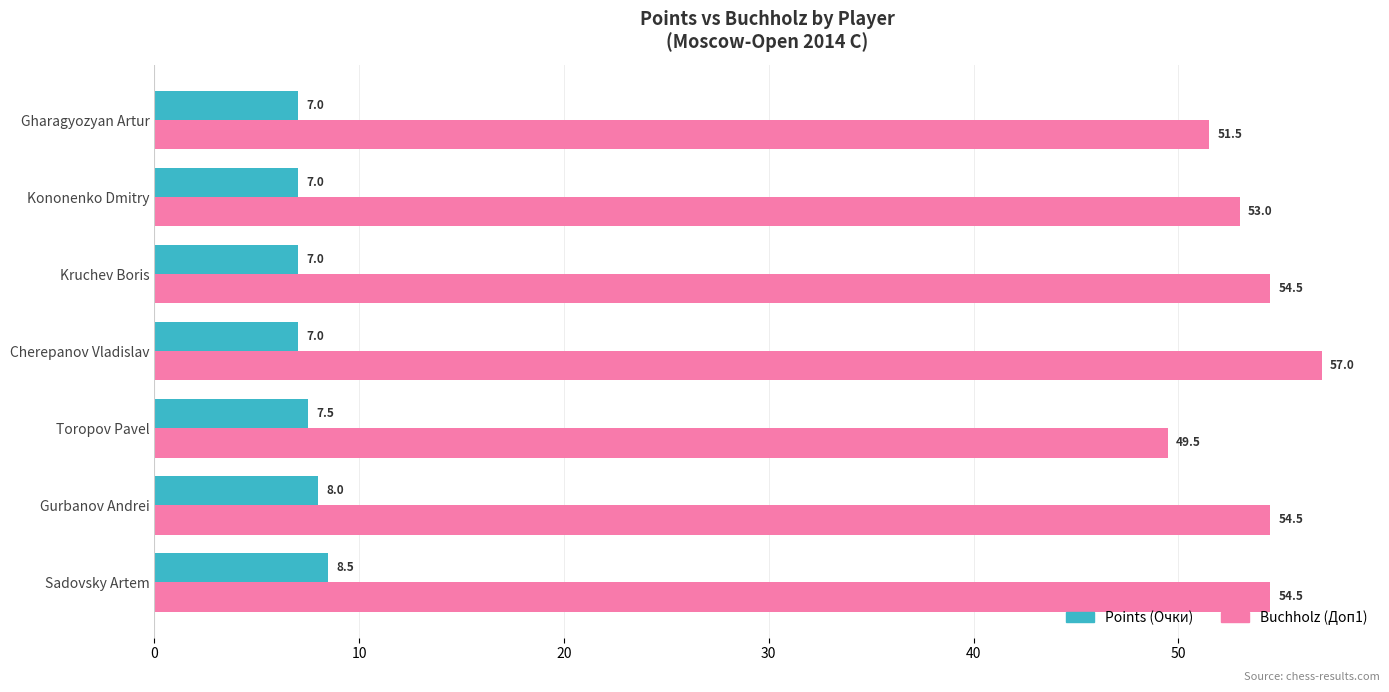

What is the difference between the highest and lowest values at Toropov Pavel?

42.0